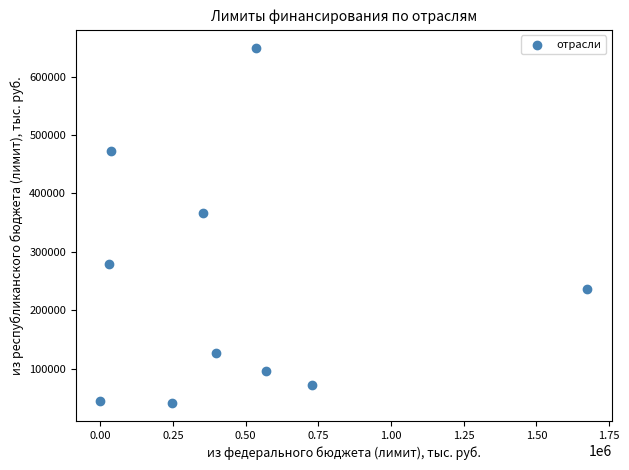

What Y value in the scatter plot is closest to 345046?

365562.1